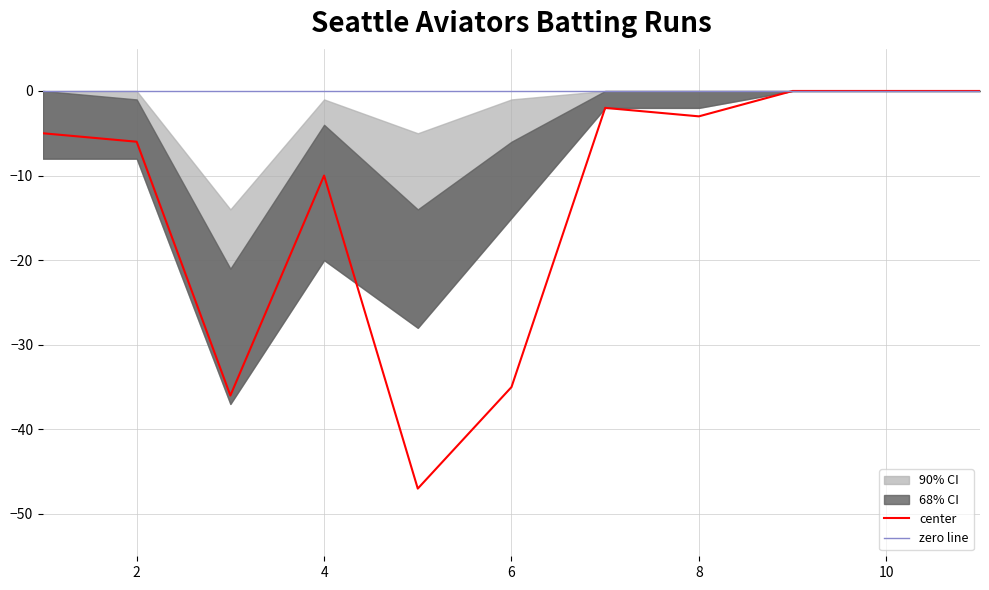

What is the lowest value of the center series?

-47